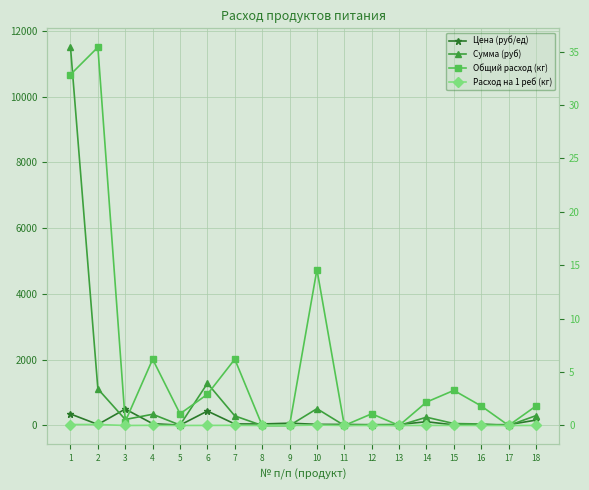

Between 15 and 14, which is larger?

14